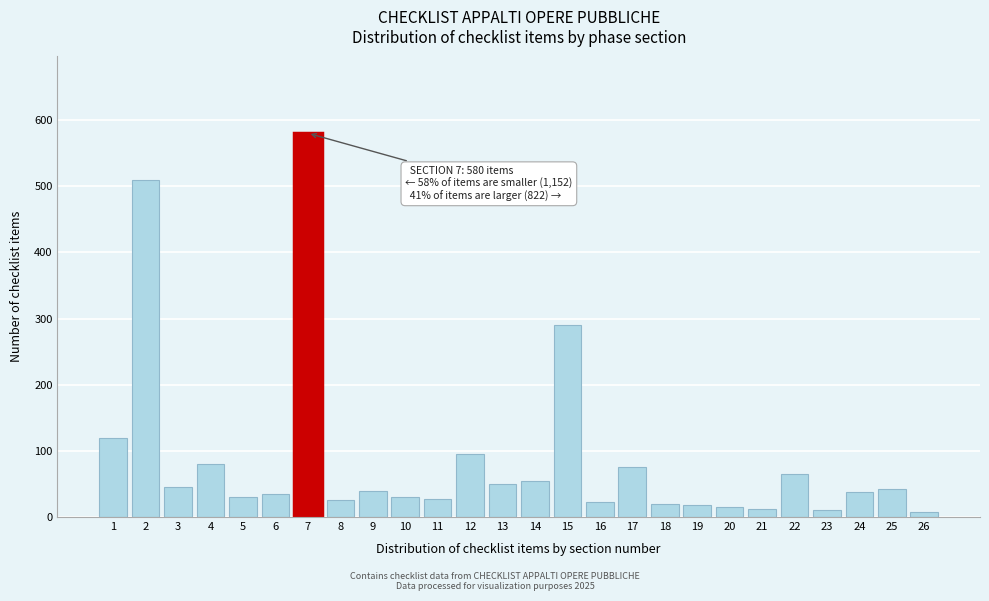

The value at 3 is 23. True or false?

False